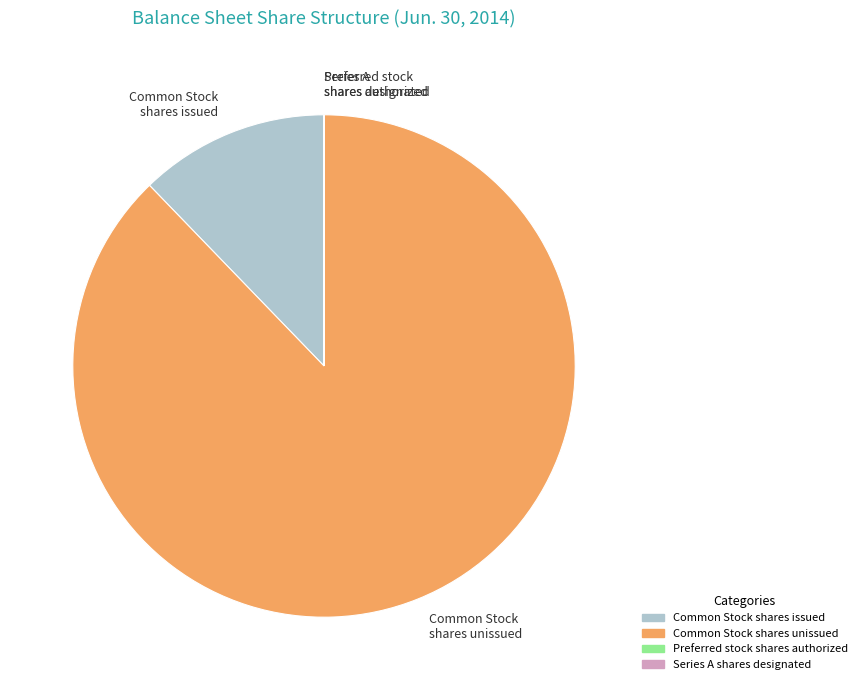

Does Common Stock shares unissued represent more than half of the total?

Yes